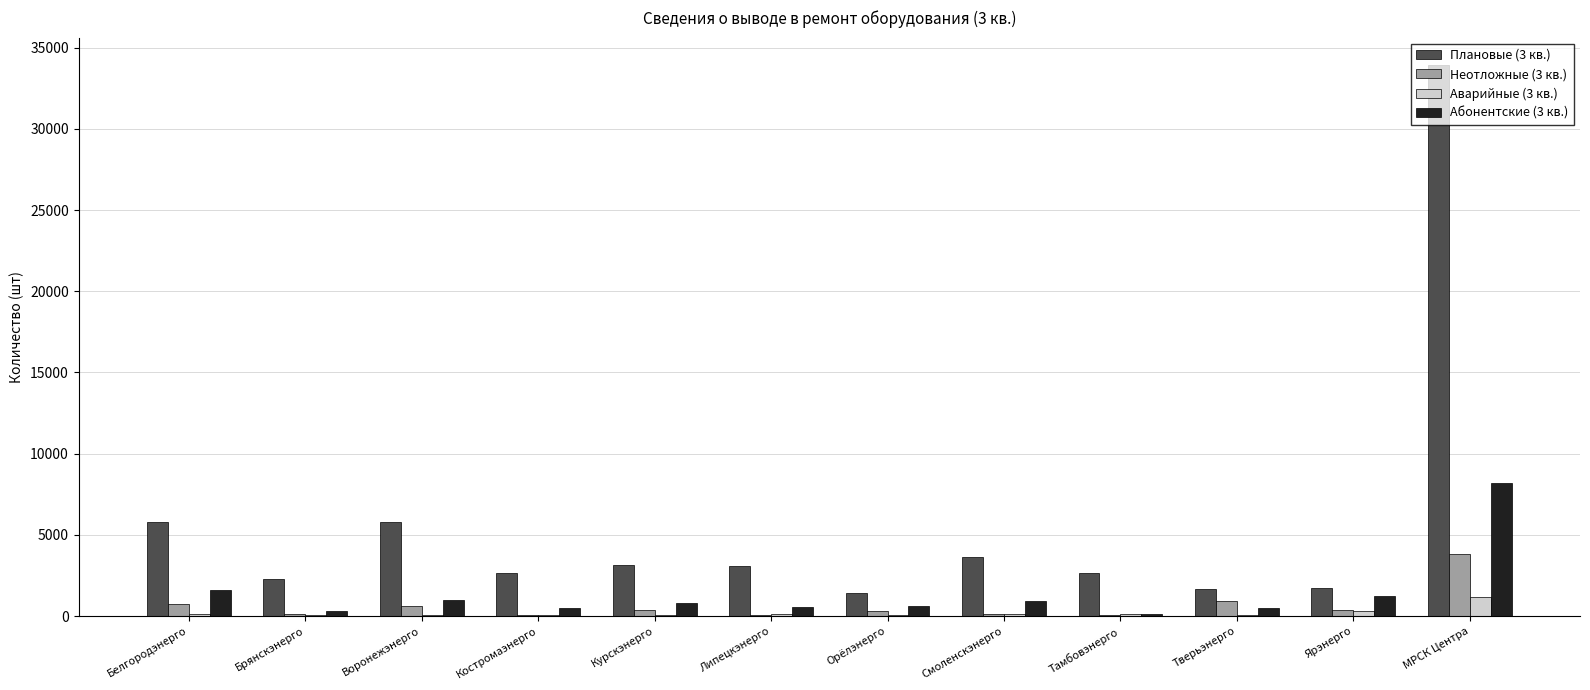

Read the Неотложные (3 кв.) value at Воронежэнерго, to the nearest 10.

610